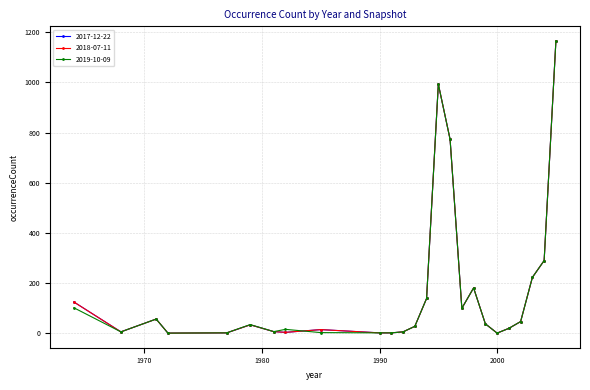

What is the greatest value displayed?

1165